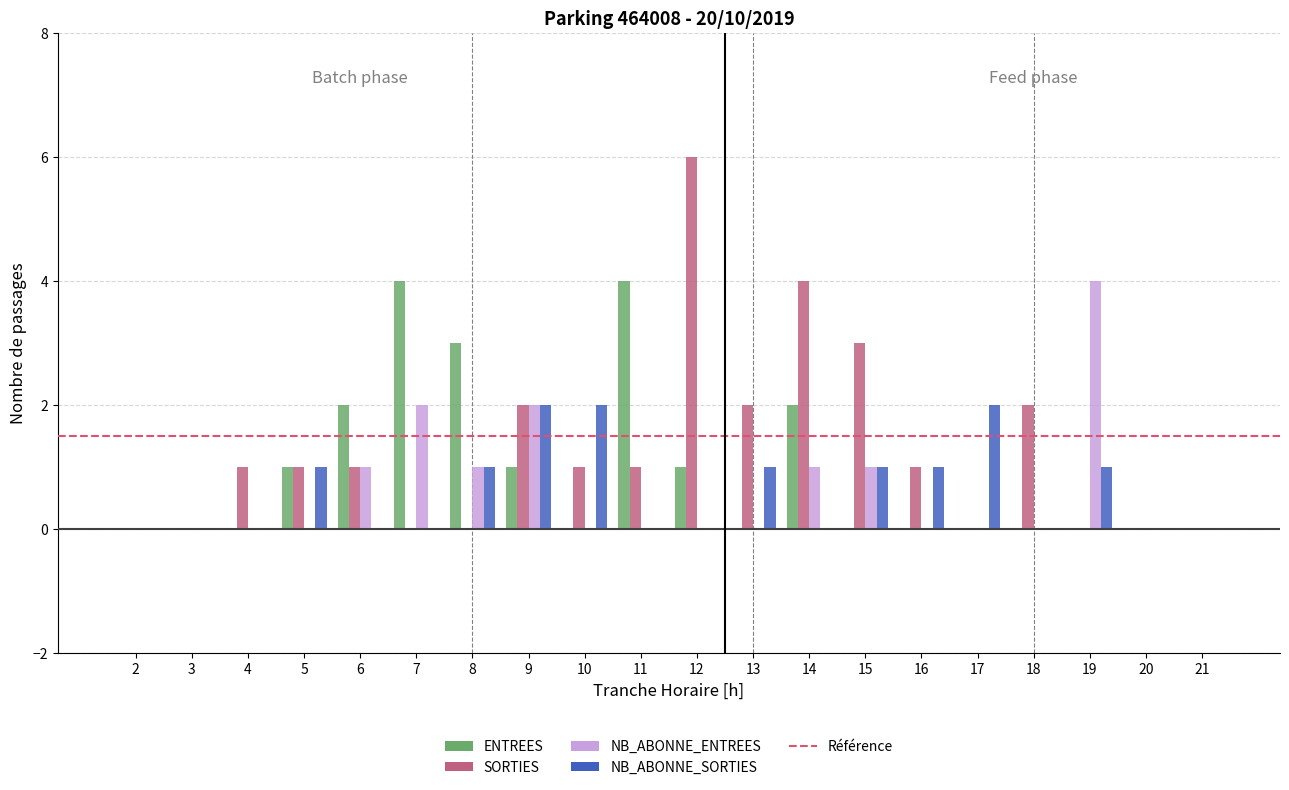

The SORTIES series shows 0 at 11. True or false?

False